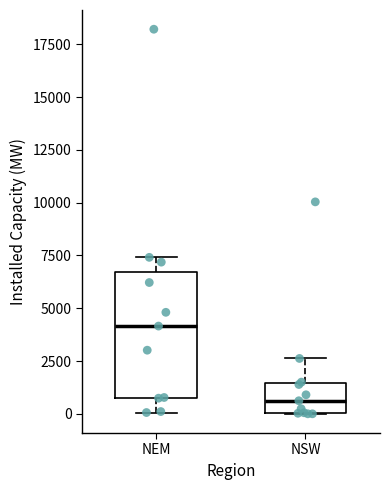

Which box has the highest median line?

NEM